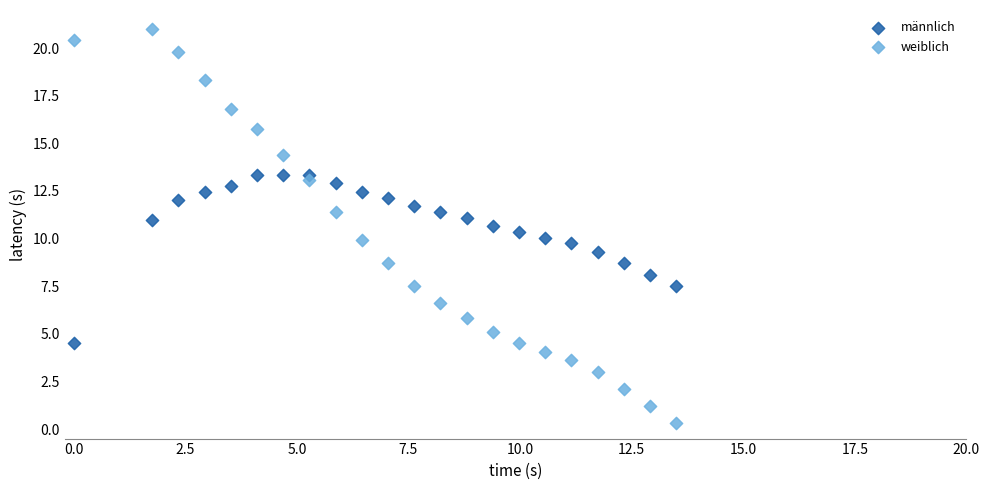

Which series has the widest spread of Y values?

weiblich